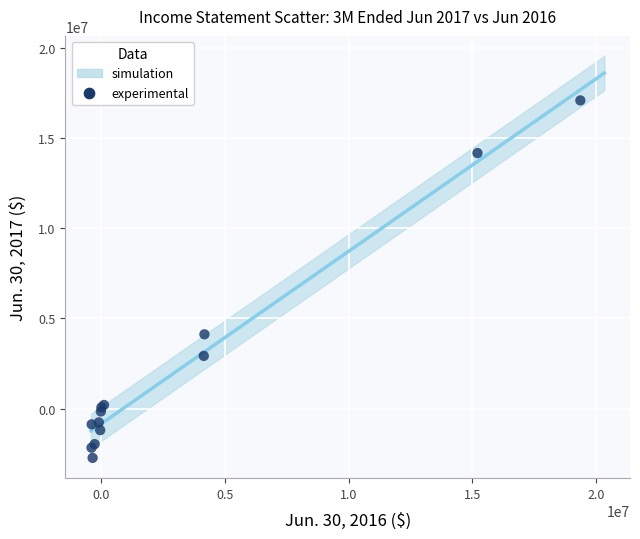

What Y value in the scatter plot is closest to 7174000?

4117000